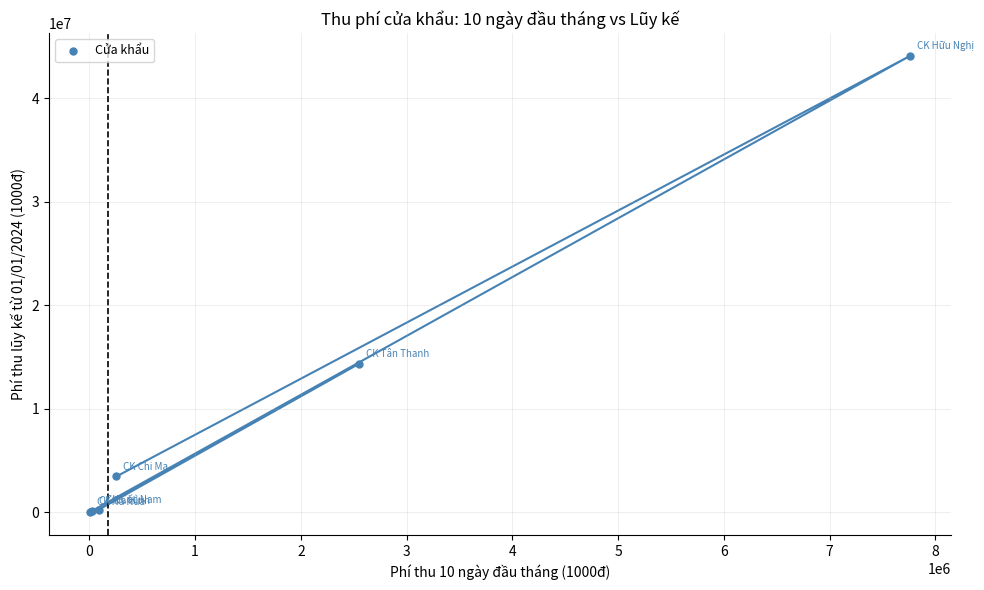

What Y value in the scatter plot is closest to 22052025?

14329700